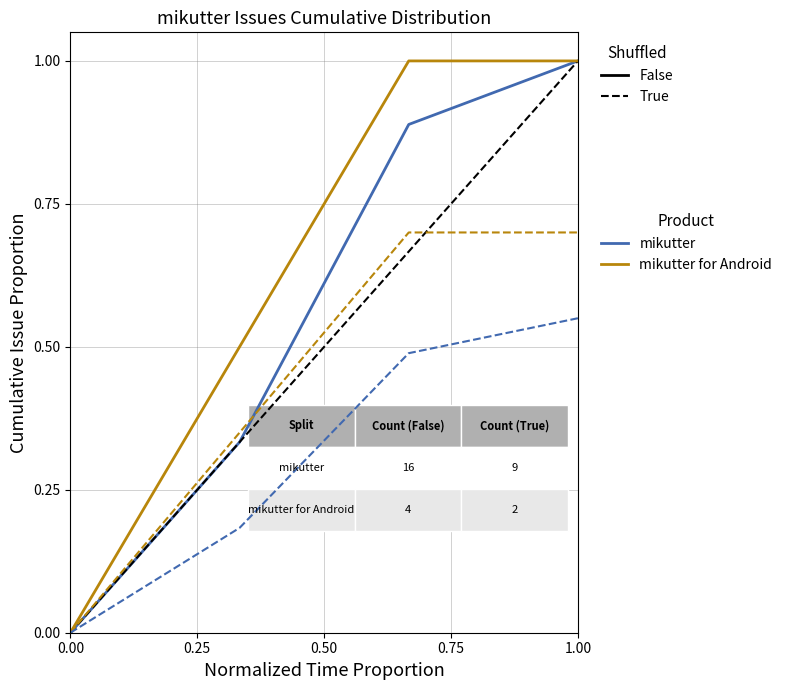

What is the greatest value displayed?

1.0